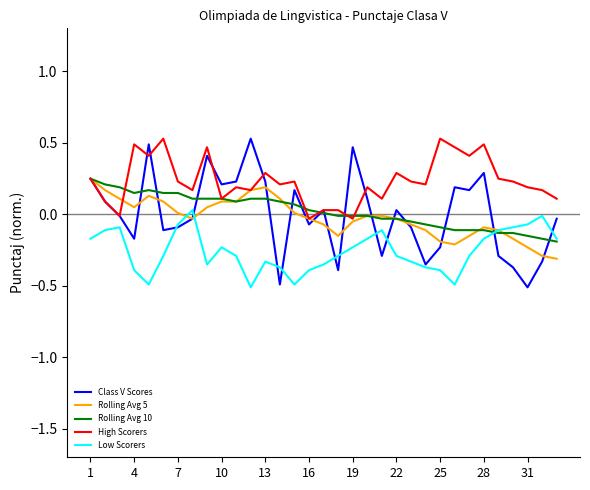

What is the minimum value shown in the chart?

-0.5